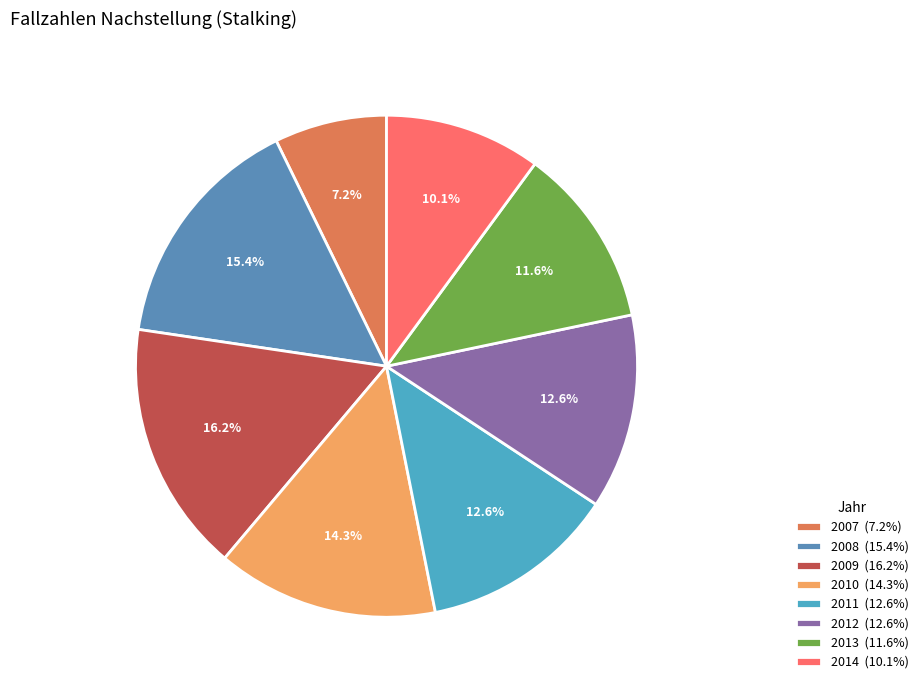

Combined, do 2010 and 2012 account for over 50%?

No